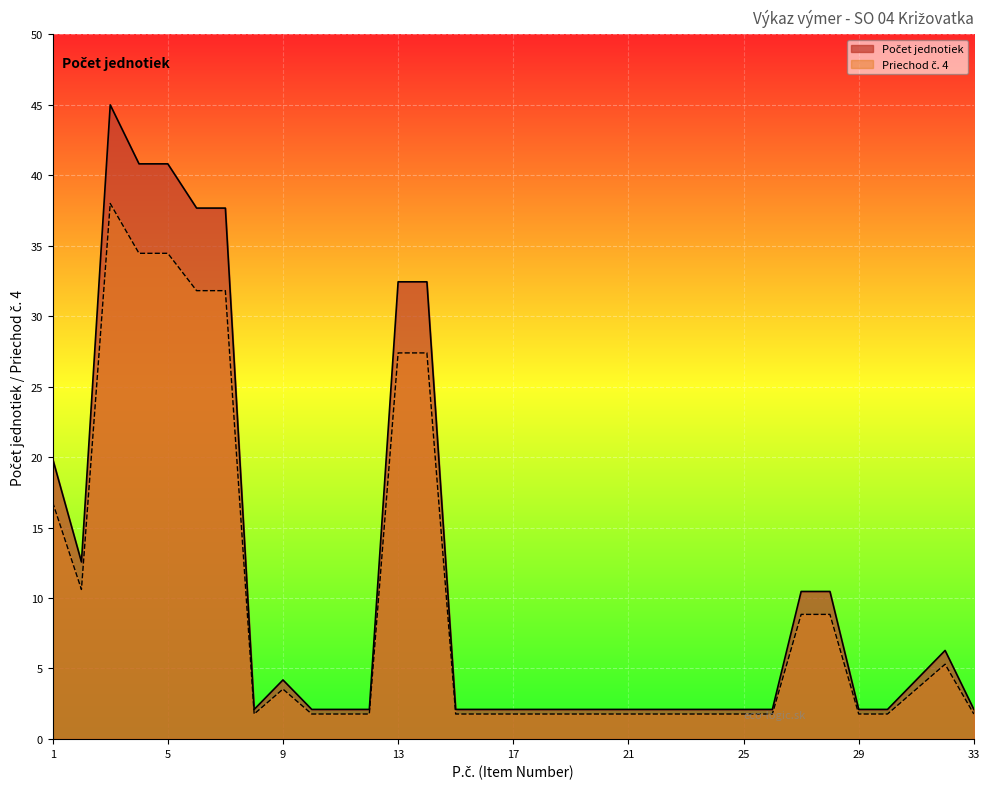

True or false: Priechod č. 4 and Počet jednotiek intersect in this chart.

False